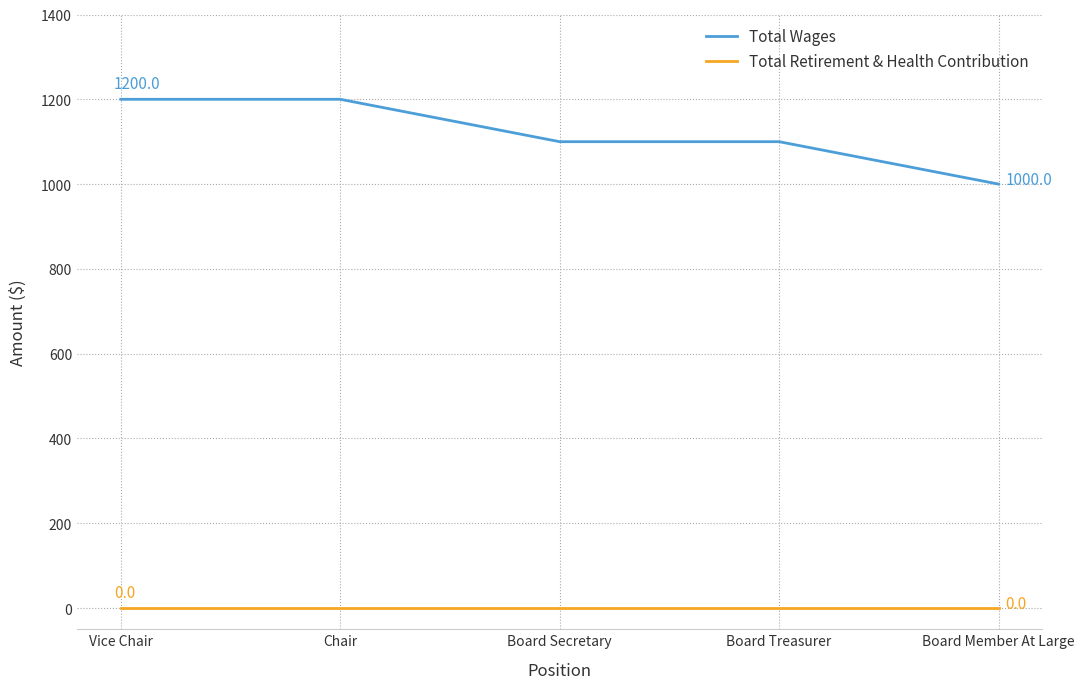

Reading left to right, extract all data points from this chart.

Total Wages: Vice Chair=1200	Chair=1200	Board Secretary=1100	Board Treasurer=1100	Board Member At Large=1000
Total Retirement & Health Contribution: Vice Chair=0	Chair=0	Board Secretary=0	Board Treasurer=0	Board Member At Large=0